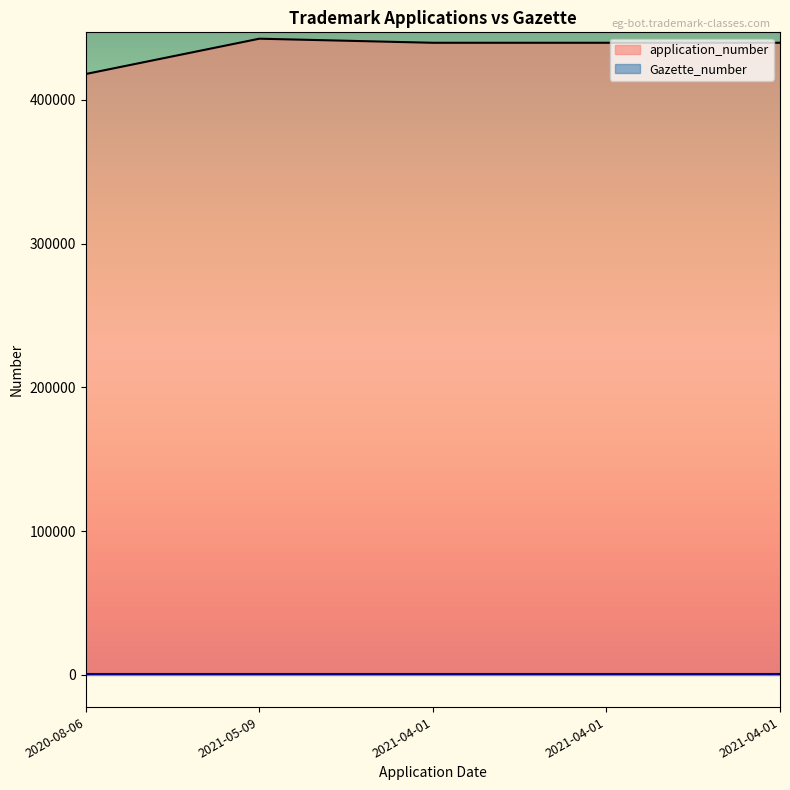

What is the ratio of the value at 2021-04-01 to the value at 2021-04-01?

1.0